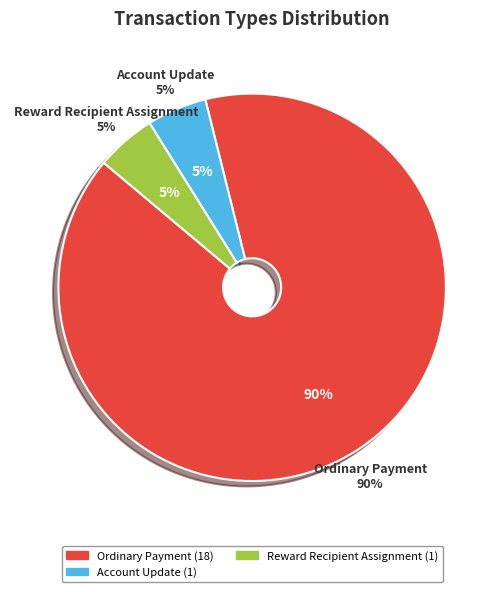

Approximately how many times larger is the value at Ordinary Payment compared to Account Update?

18.0